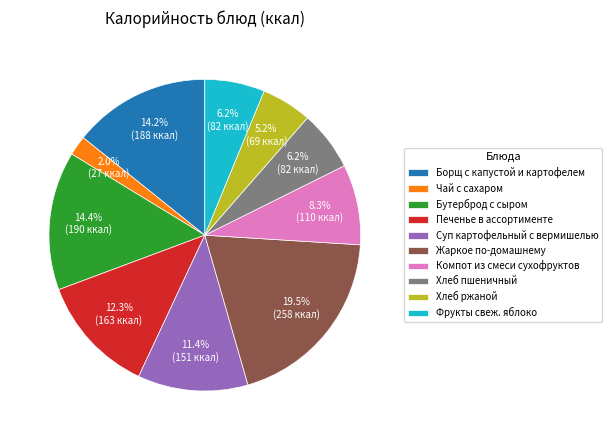

Is there any slice that represents more than half of the pie?

No